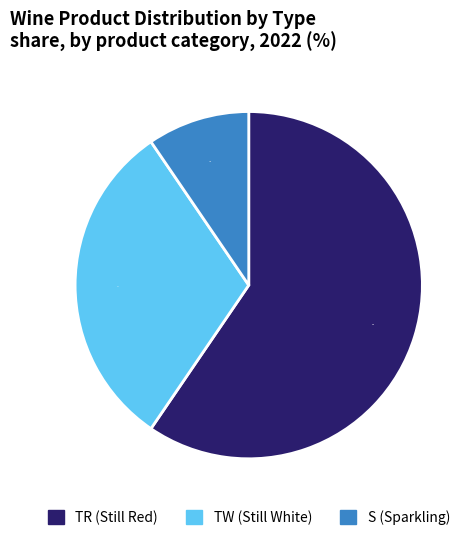

To the nearest percent, what is the difference between the largest and smallest slice percentages?

50%